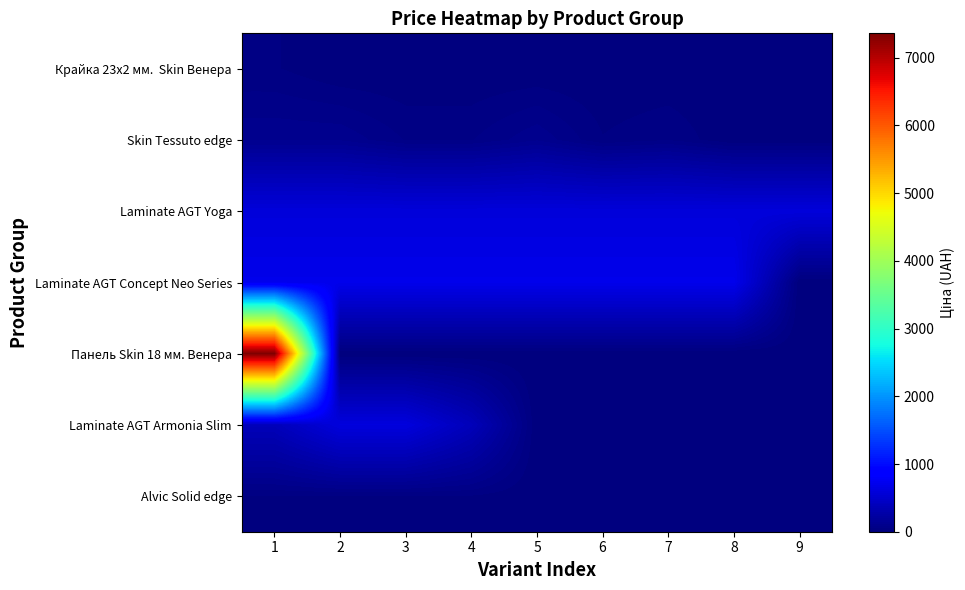

What is the total value across all series at 5?

1402.6